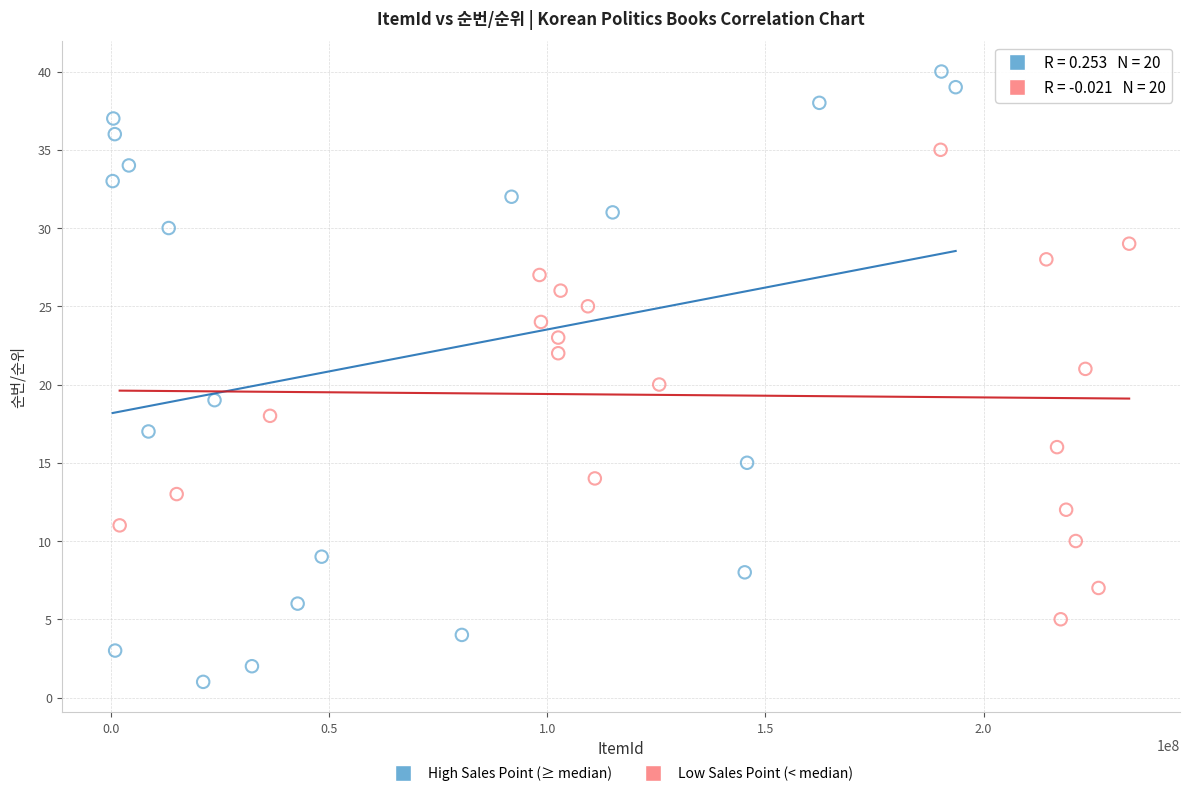

Which series reaches the maximum Y coordinate?

High Sales Point (≥ median)